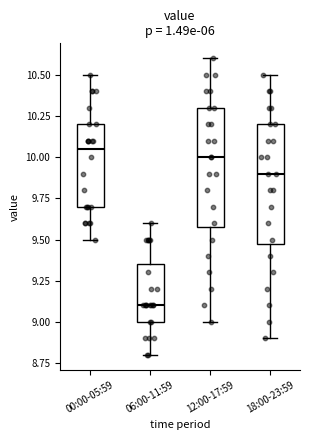

Which box has the highest median line?

00:00-05:59